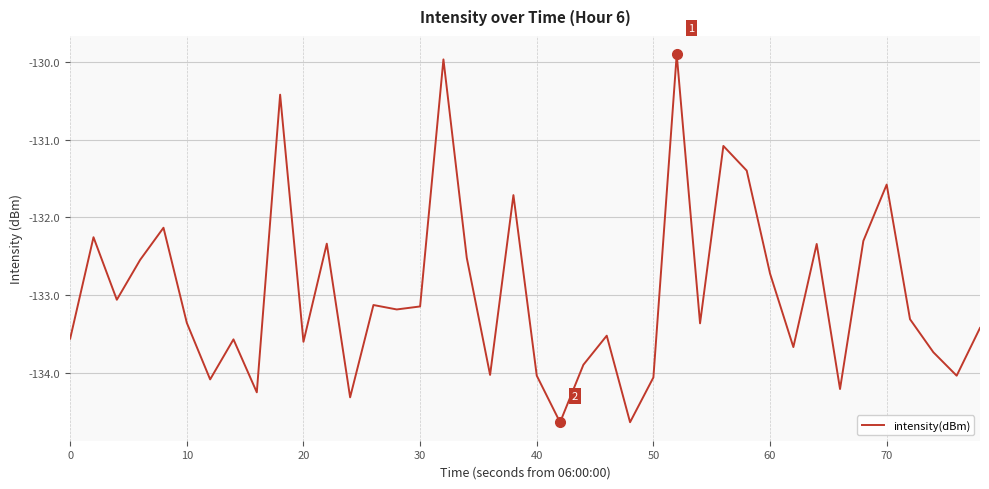

Does the chart display data point markers on the line(s)?

No